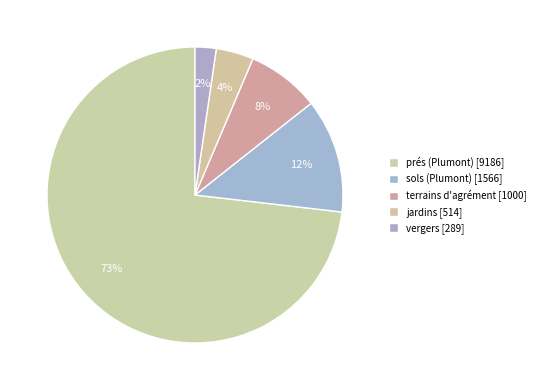

Count the number of slices in the pie.

5